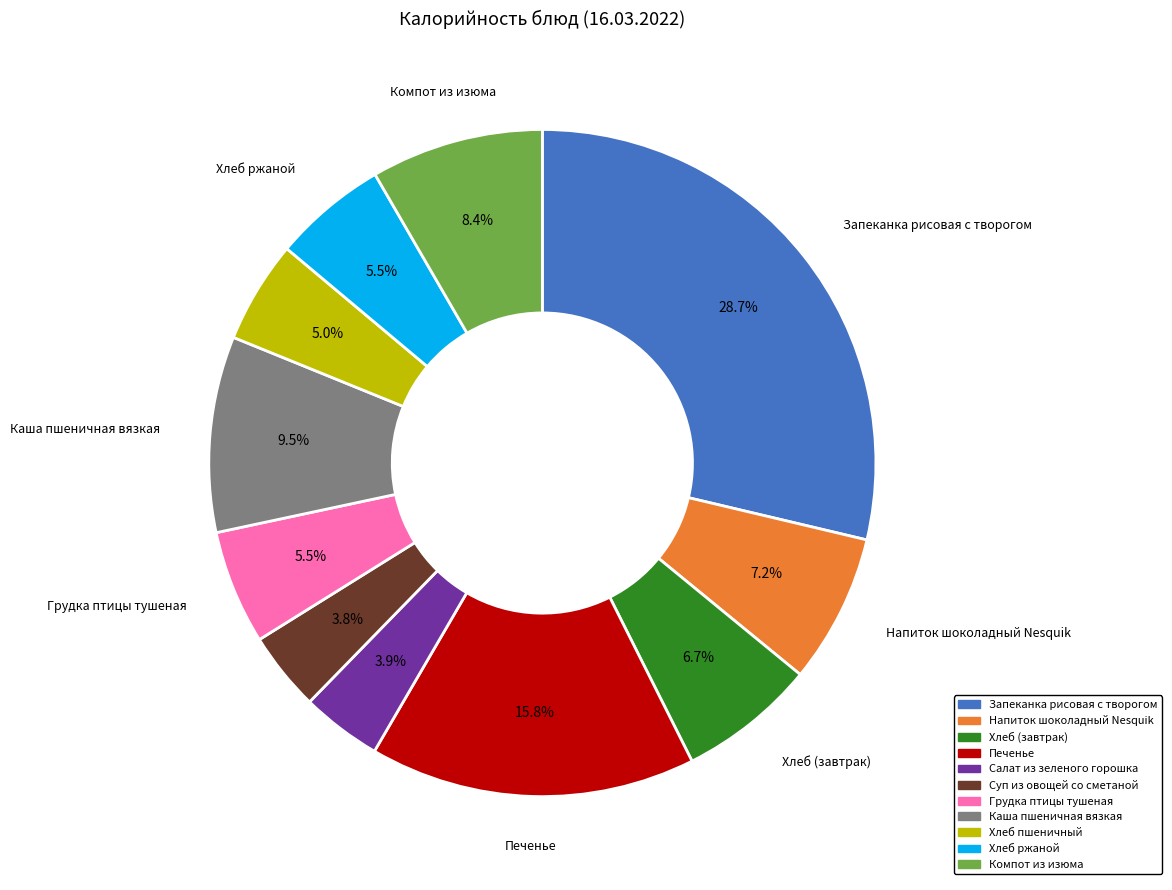

To the nearest percent, what is the combined percentage of Салат из зеленого горошка and Напиток шоколадный Nesquik?

11%